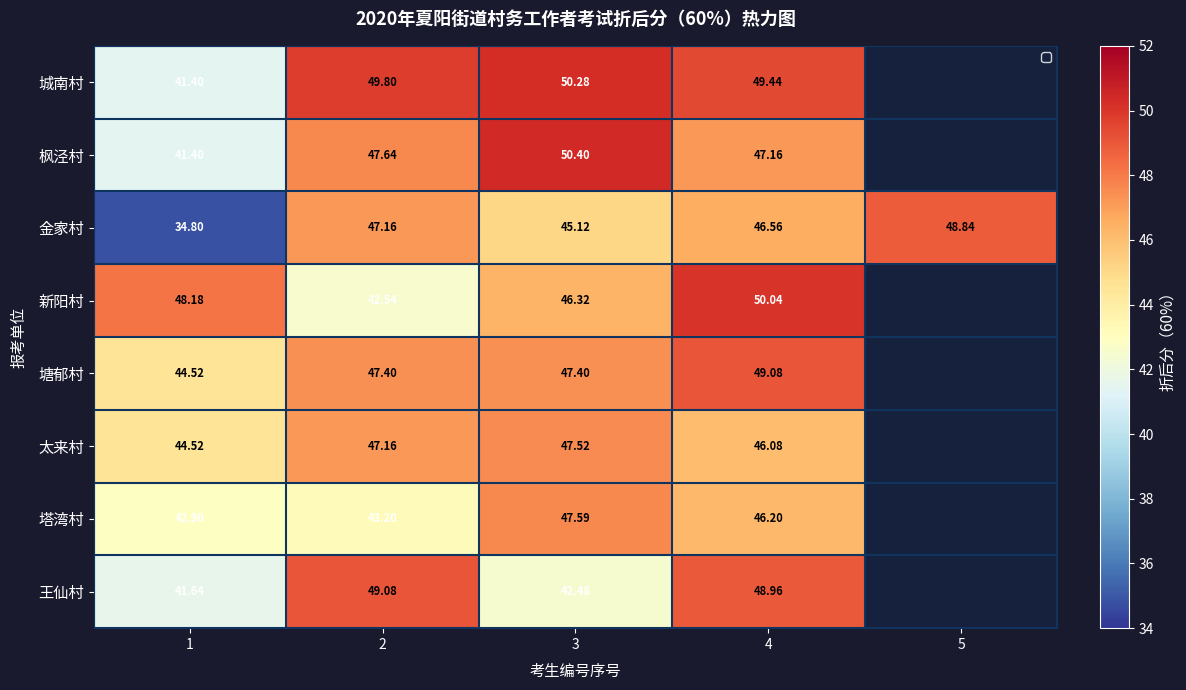

At which category is the sum across all series the highest?

4